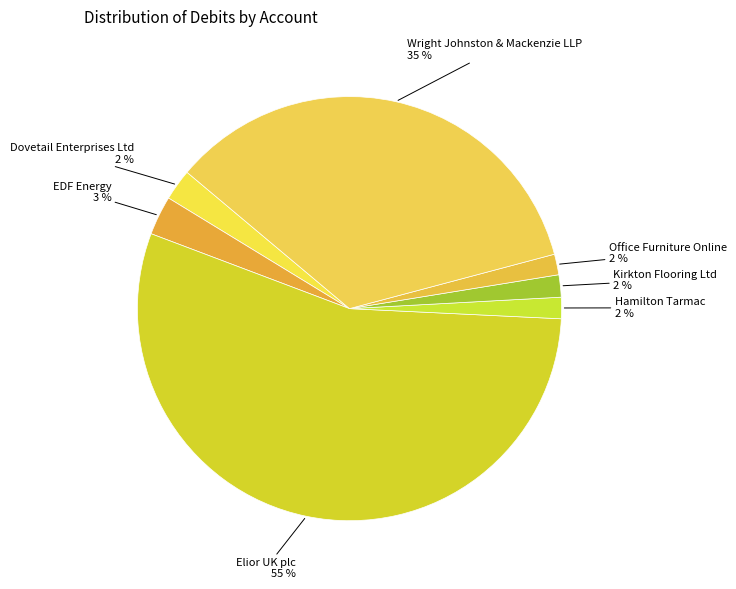

Is it true that Office Furniture Online is 2% of the pie?

True